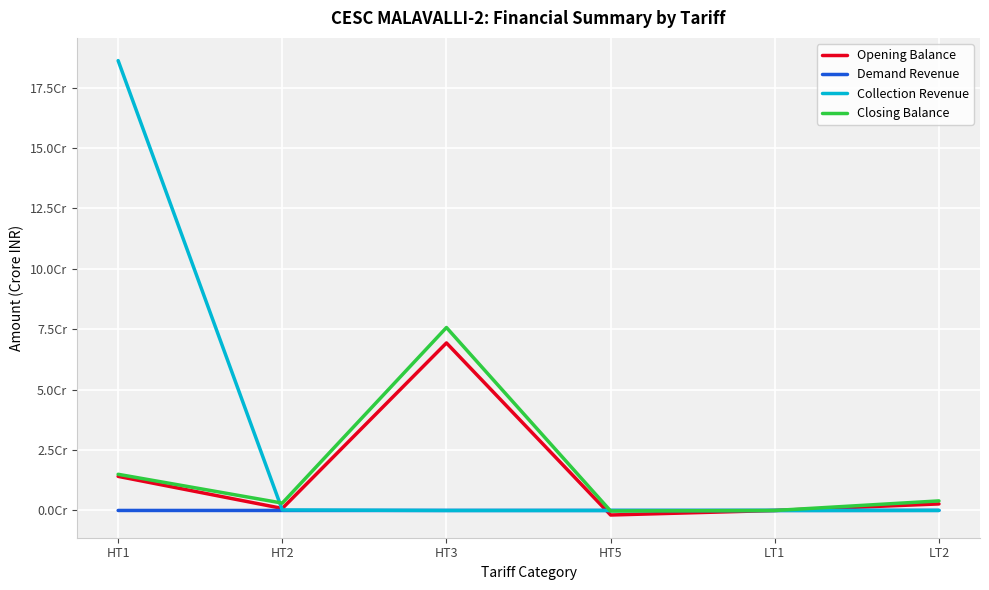

What are all the series names shown in the legend?

Opening Balance, Demand Revenue, Collection Revenue, Closing Balance